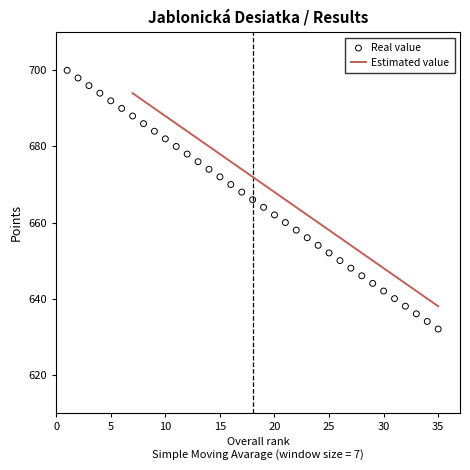

What is the change in value from 20 to 29?

-18